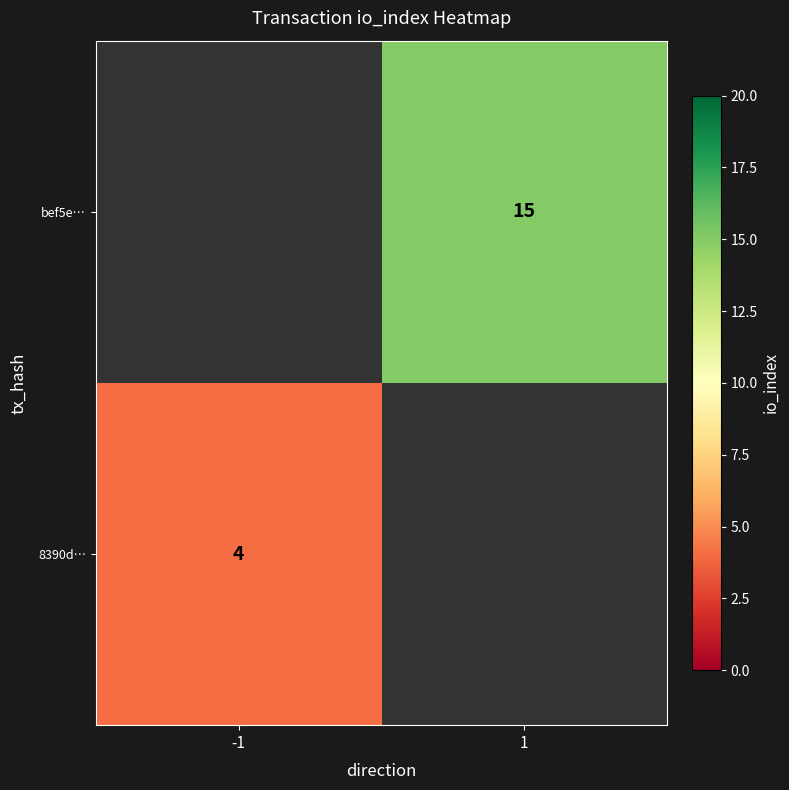

The value of bef5e… at 1 is 15. True or false?

True